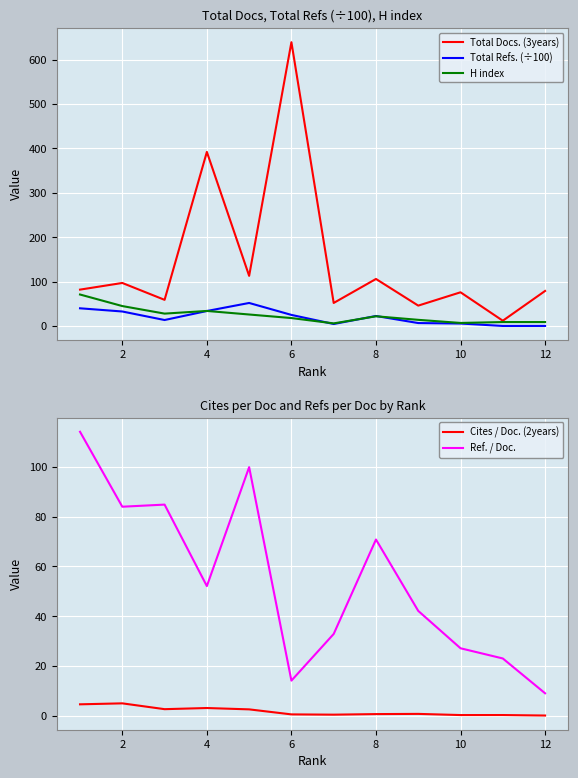

How many data points in Total Refs. (÷100) are above 22?

6